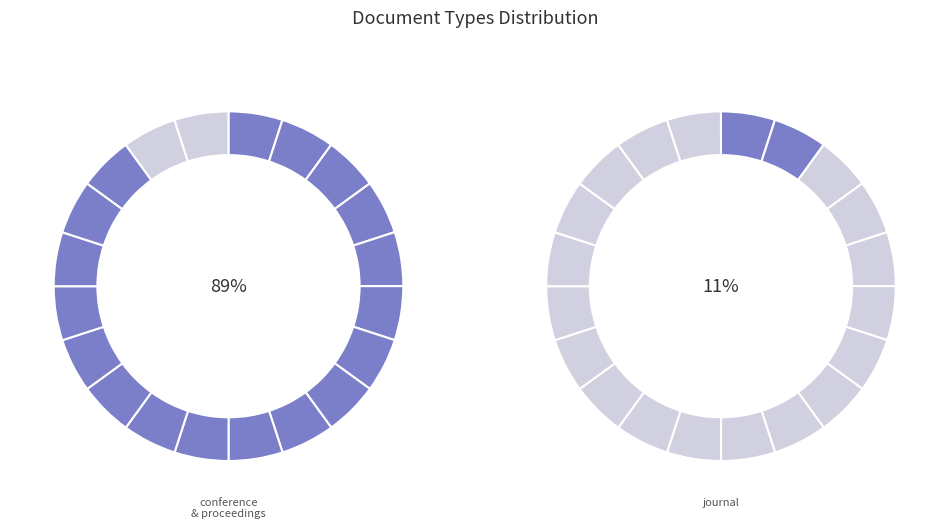

Which category accounts for the majority?

conference and proceedings